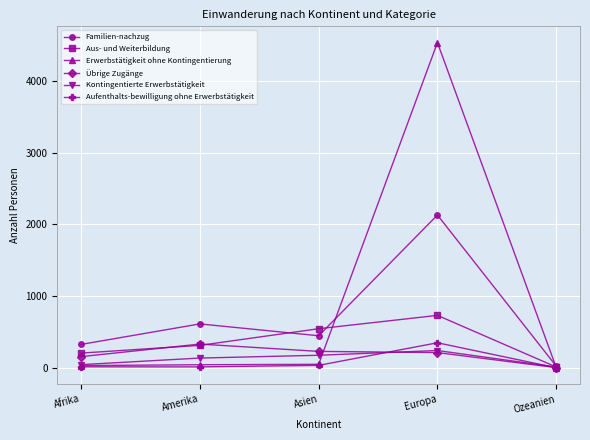

What is the sum of all Aufenthalts-bewilligung ohne Erwerbstätigkeit values?

406